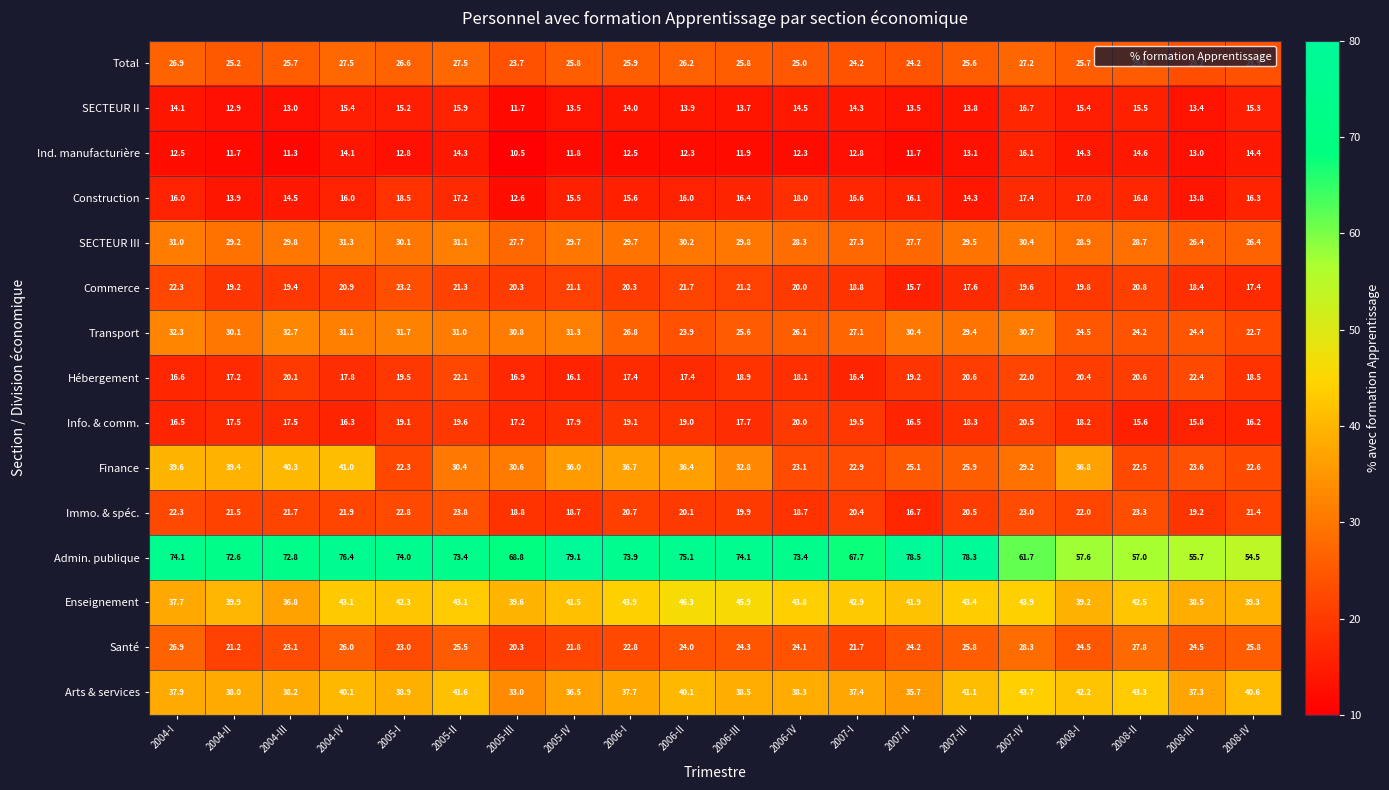

At which label is Total closest to 25?

2006-IV